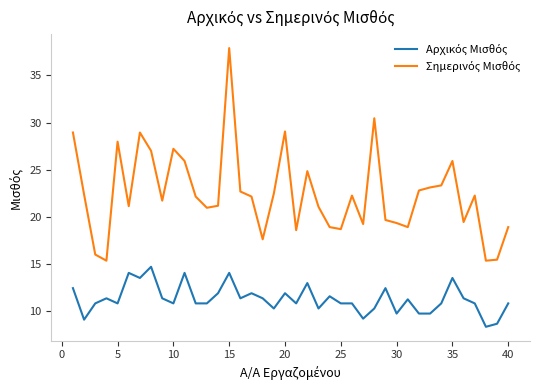

What is the smallest value displayed?

8.3